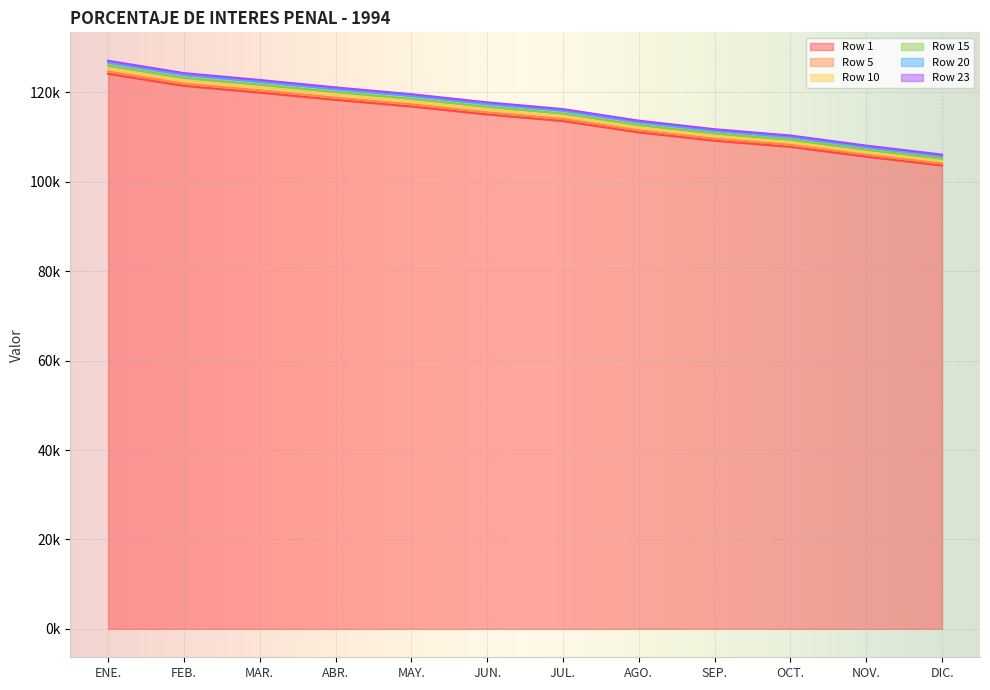

What is the difference between the highest and lowest values at OCT.?

2534.8